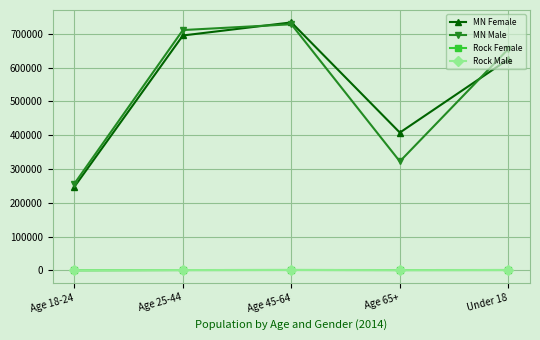

What is the average value of the Rock Female series?

985